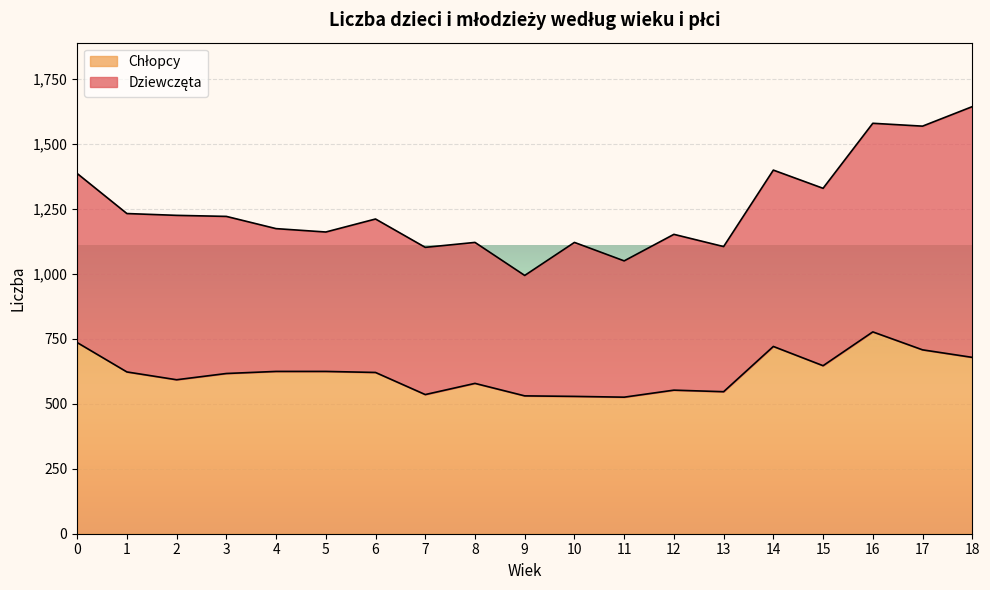

True or false: the data has more than 2 interior local peaks.

True